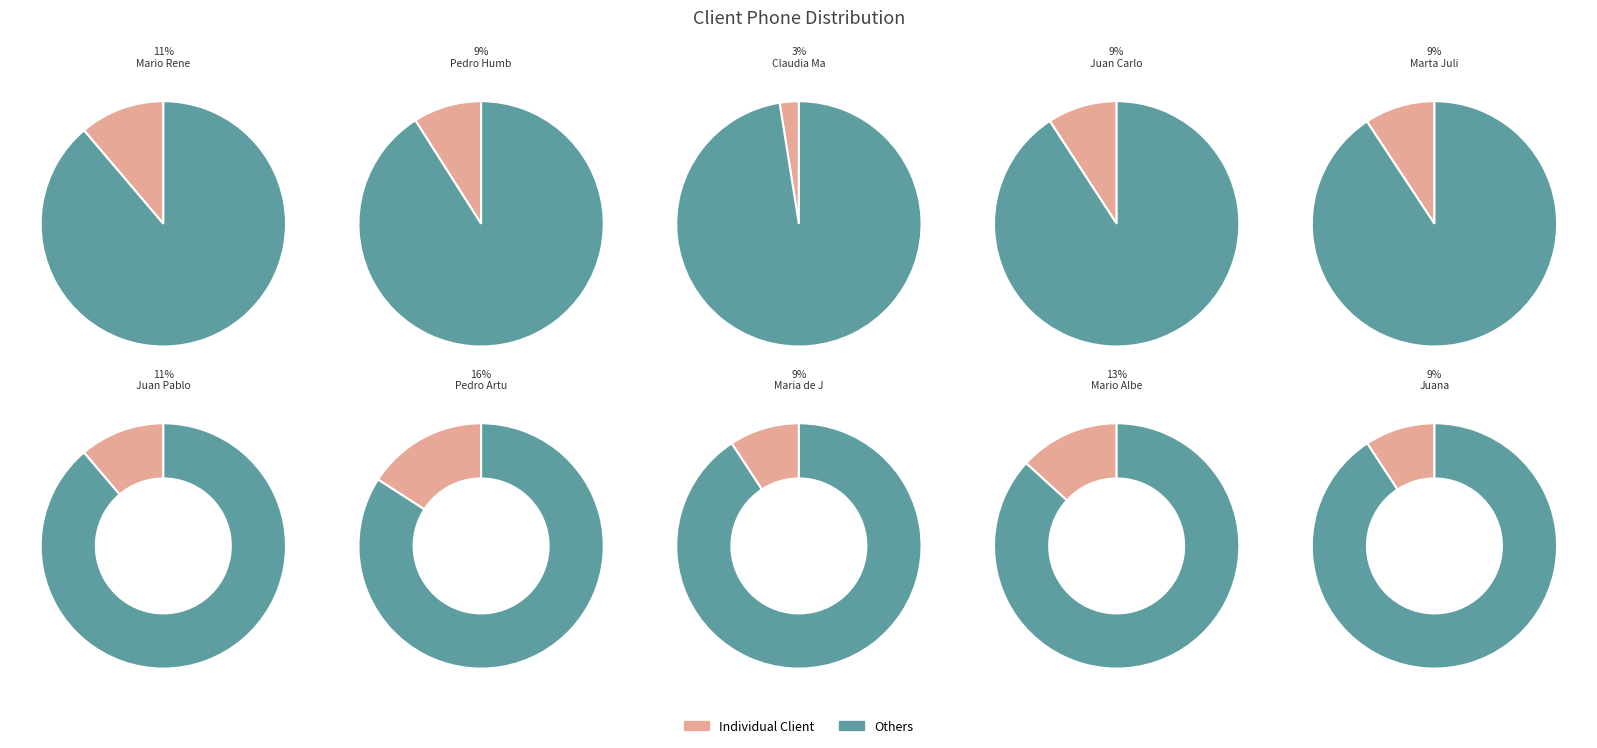

Do Mario Alberto and Claudia Marina together represent more than half of the pie?

No